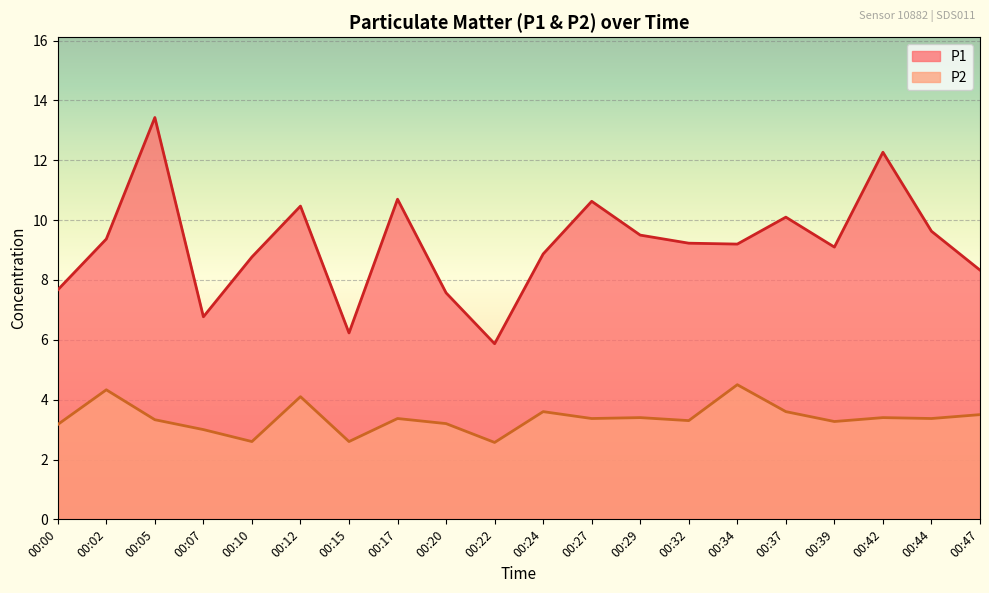

List the labels in order of P1 value, largest first.

00:05, 00:42, 00:17, 00:27, 00:12, 00:37, 00:44, 00:29, 00:02, 00:32, 00:34, 00:39, 00:24, 00:10, 00:47, 00:00, 00:20, 00:07, 00:15, 00:22